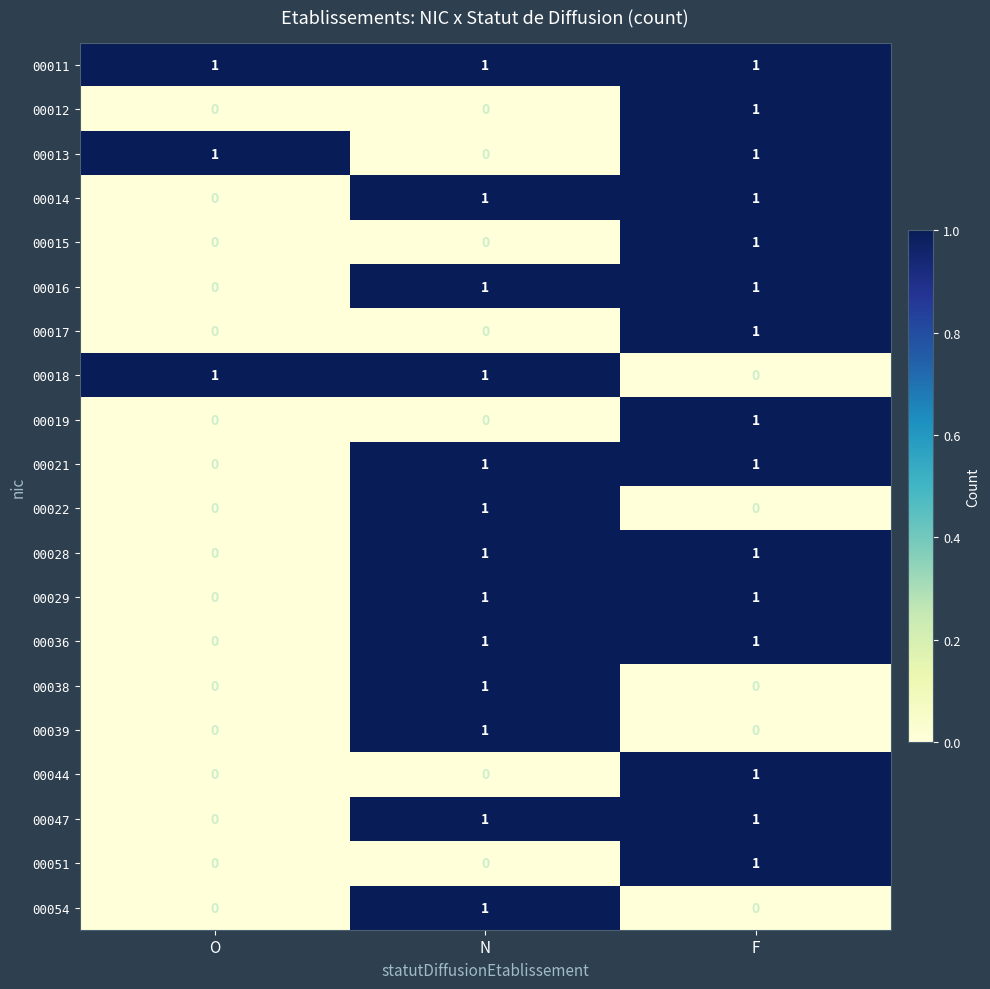

At how many categories does at least one series exceed 0?

3